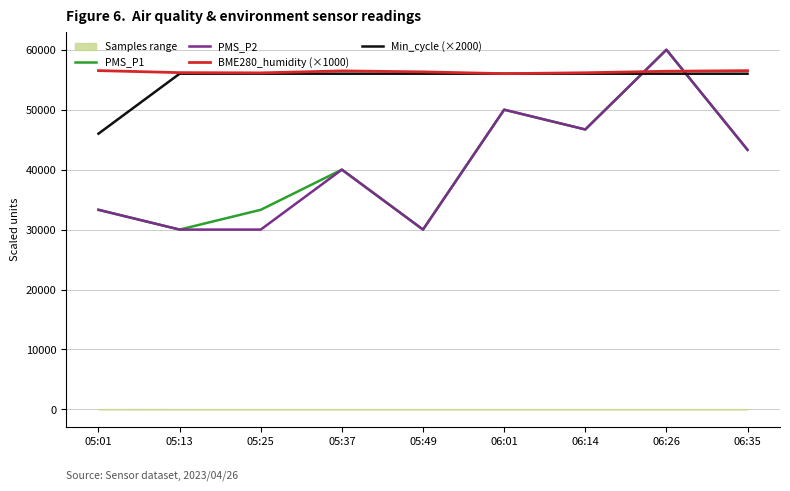

True or false: BME280_humidity (×1000) and PMS_P1 intersect in this chart.

True